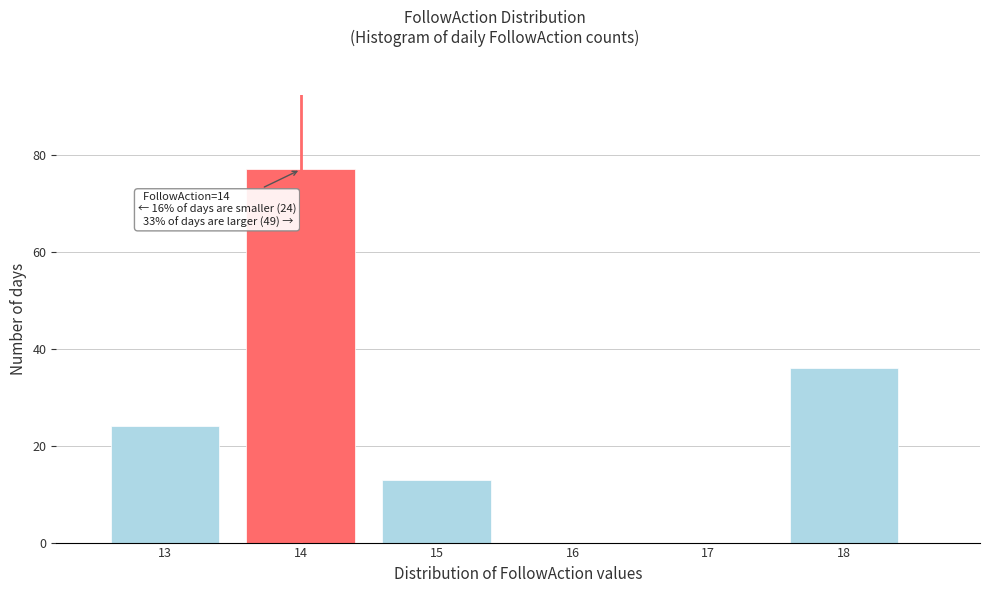

Reading left to right, what are all the values shown in this chart?

13=24	14=77	15=13	16=0	17=0	18=36